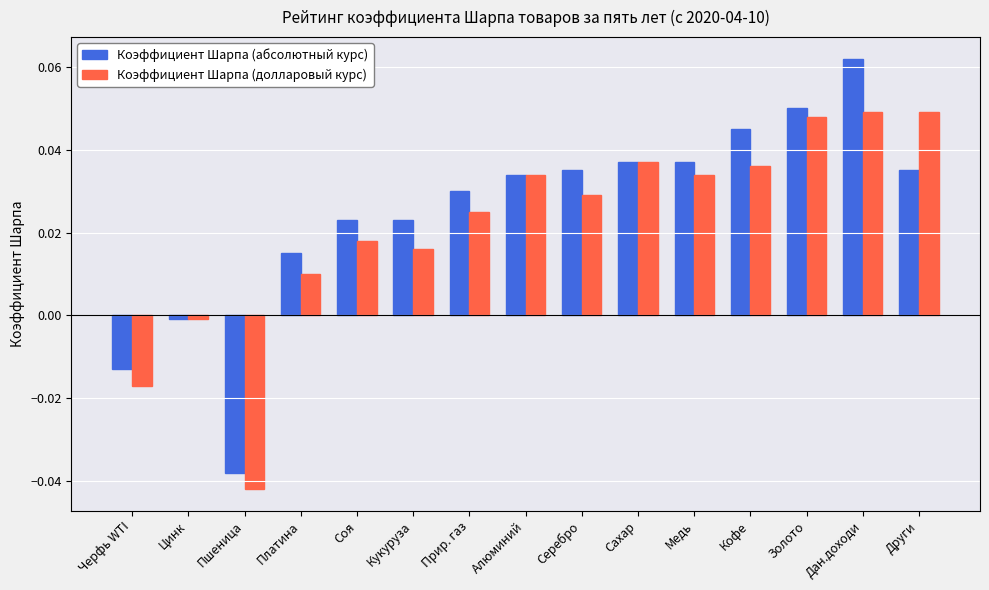

The value of Коэффициент Шарпа (абсолютный курс) at Платина is 0.0. True or false?

True